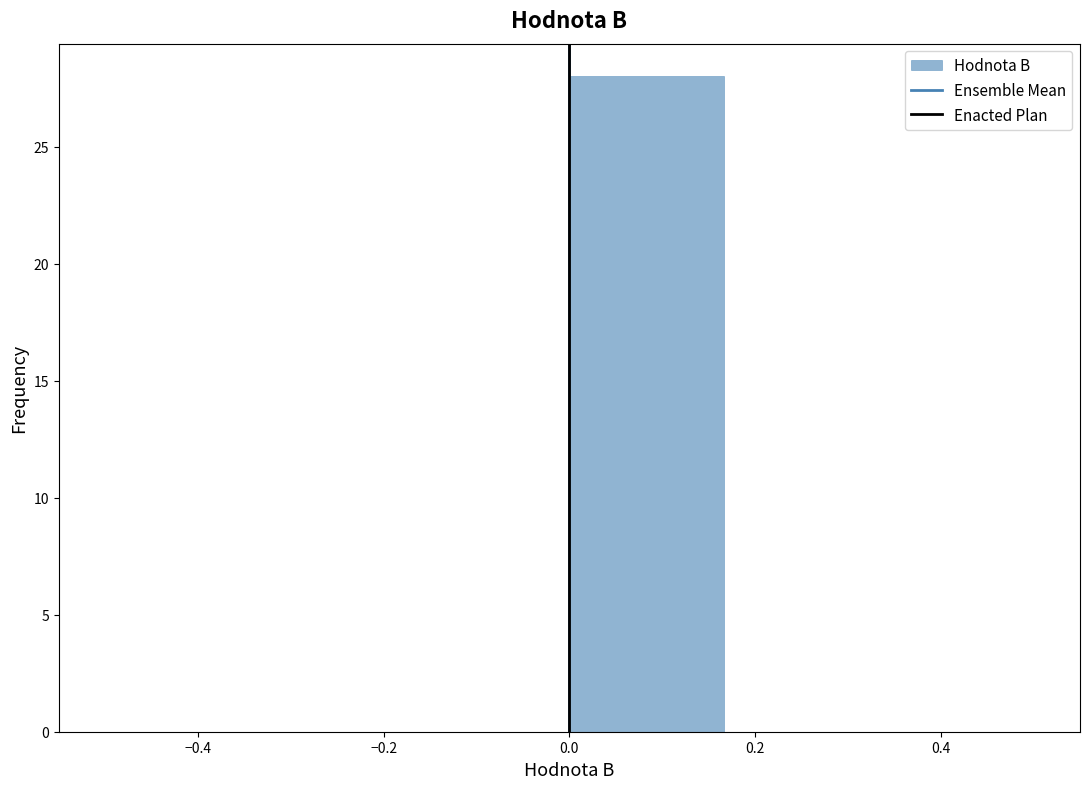

Which range on the x-axis has the tallest bar?

0.00 to 0.16